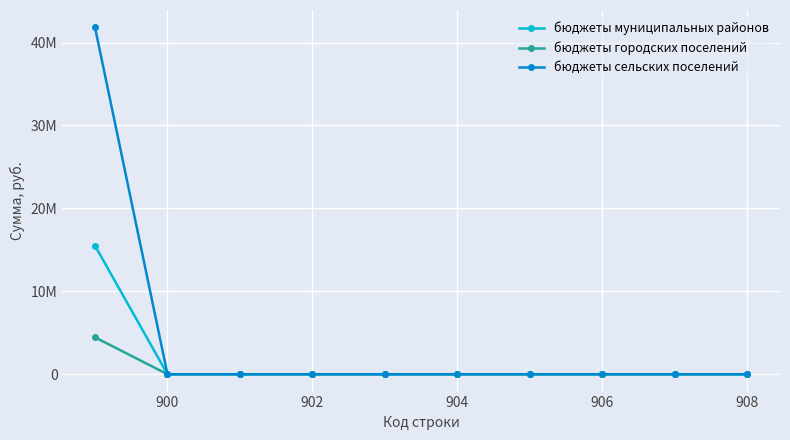

Does the chart have visible grid lines?

Yes